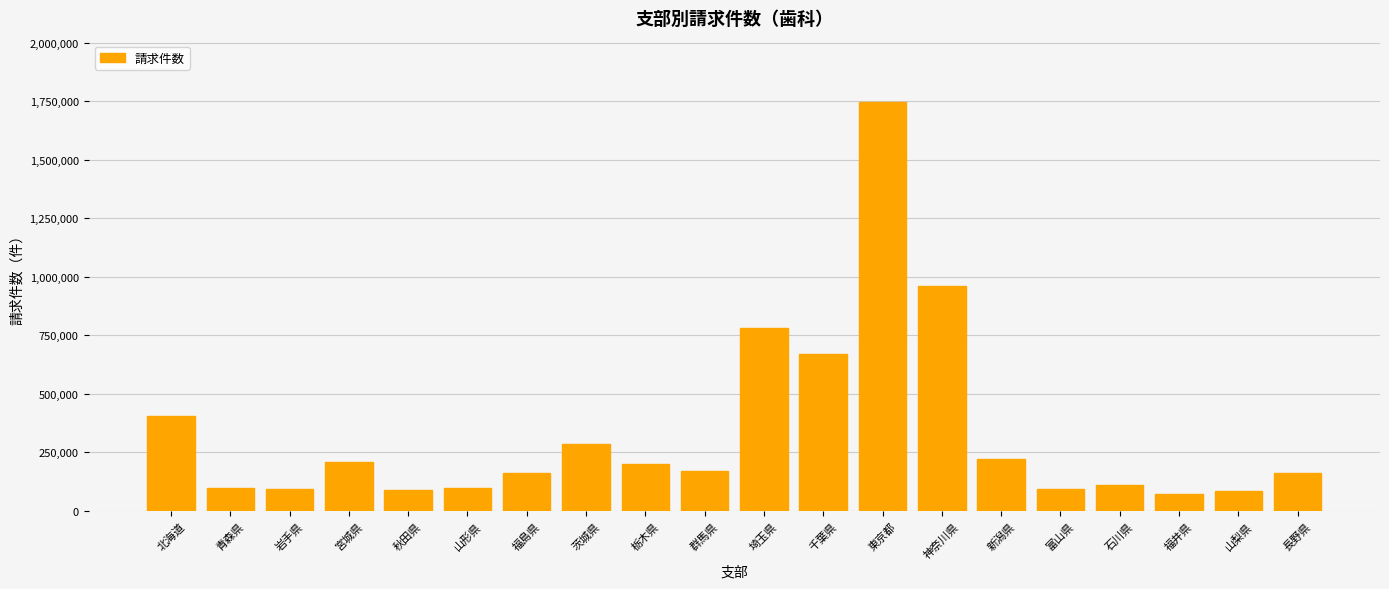

True or false: the data shows 92860 at 富山県.

True